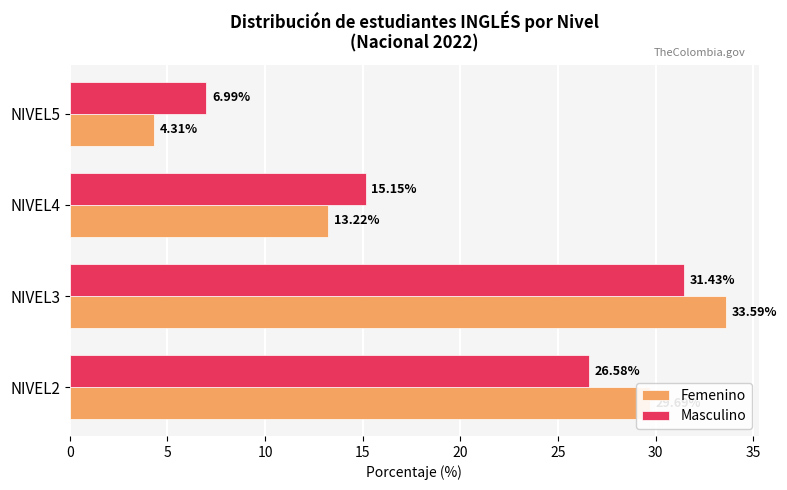

Rank the categories by Femenino value from lowest to highest.

NIVEL5, NIVEL4, NIVEL2, NIVEL3